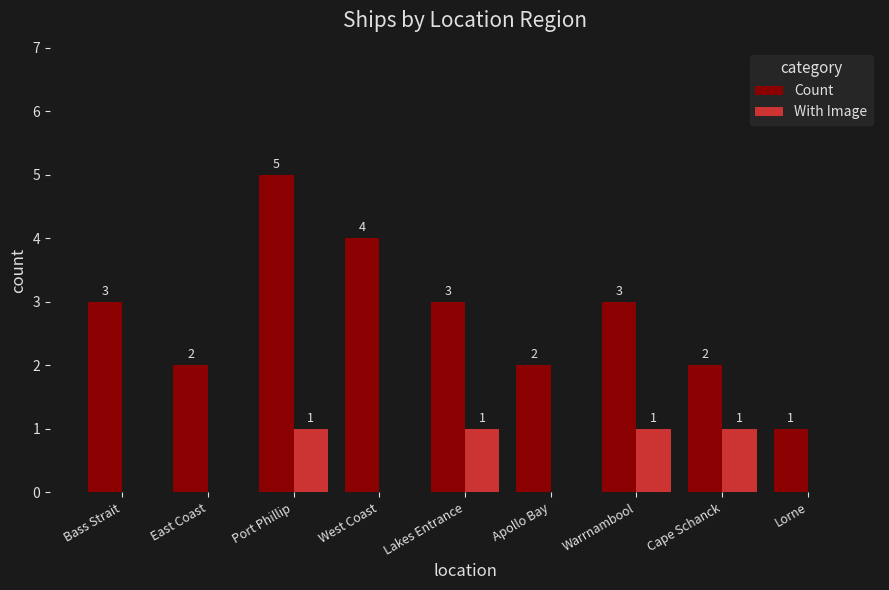

Is the value of Count at Cape Schanck greater than the value of With Image at Lorne?

Yes